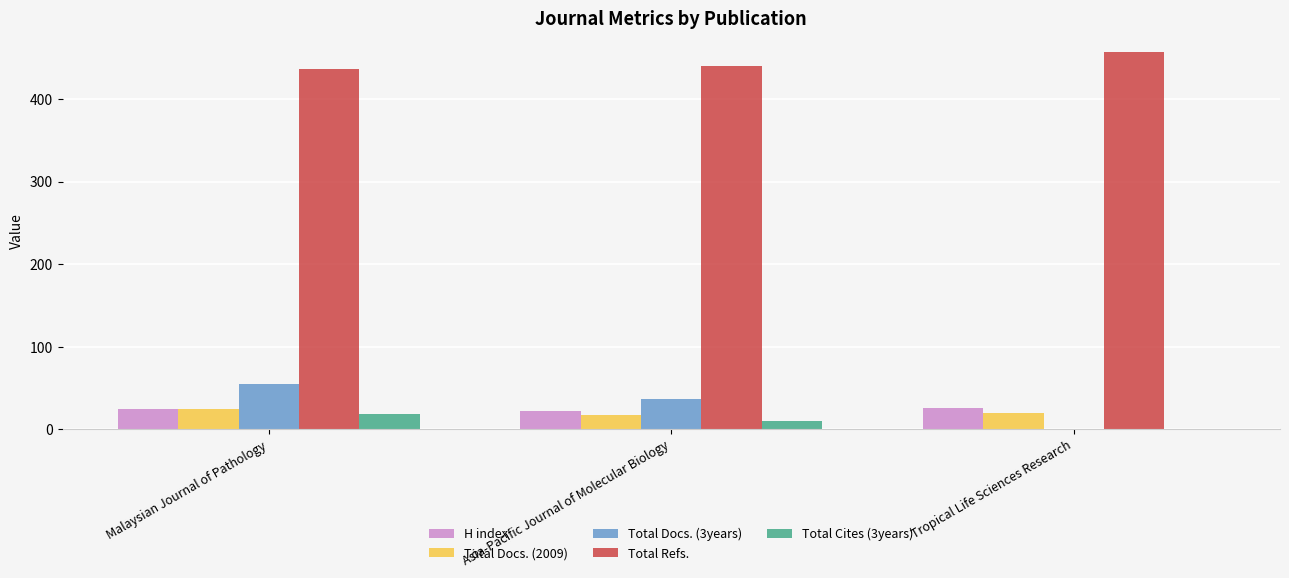

What is the total value across all series at Asia-Pacific Journal of Molecular Biology?

526